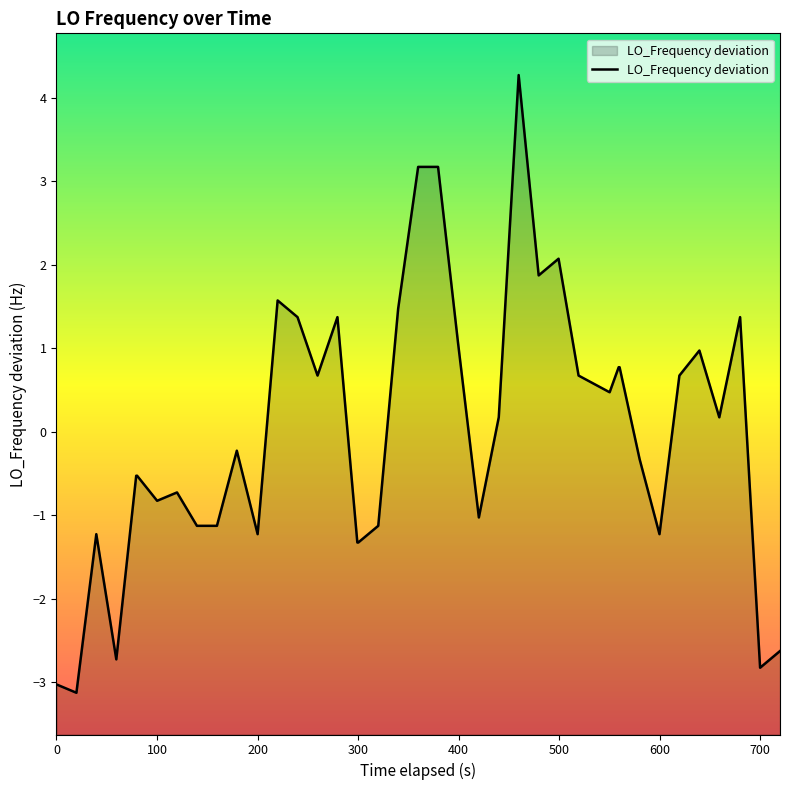

What is the greatest value displayed?

4.3